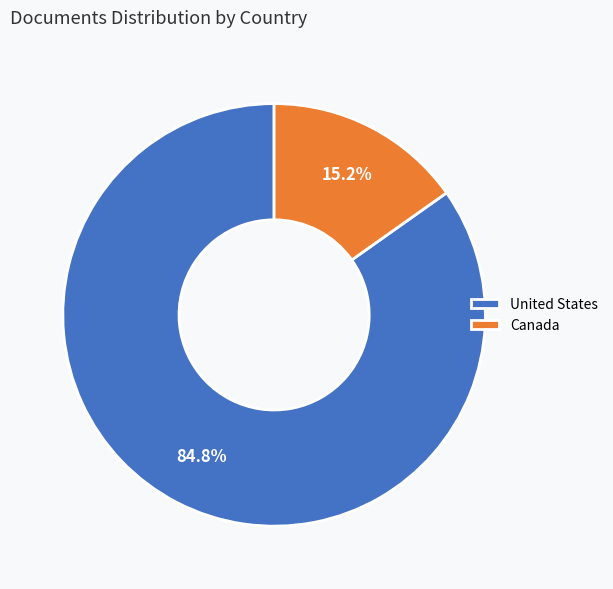

Does Canada account for over 50% of the chart?

No